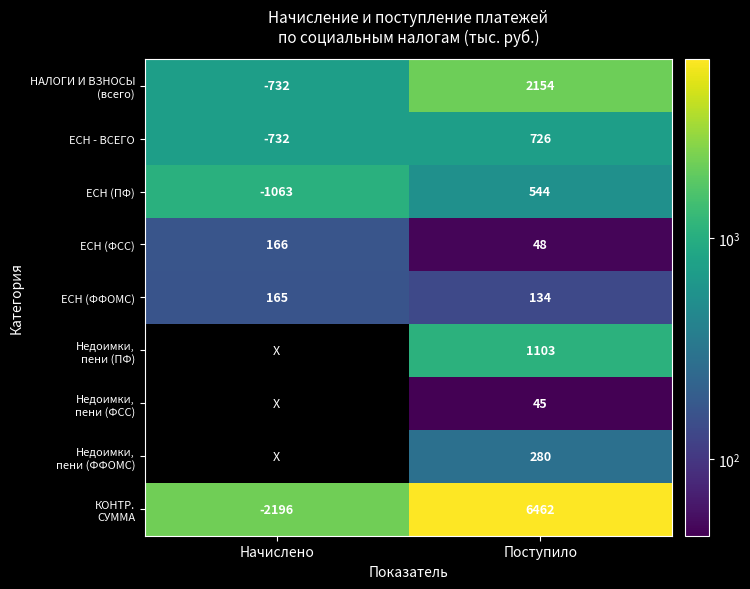

Is it true that ЕСН (ПФ) equals -268 at Начислено?

False